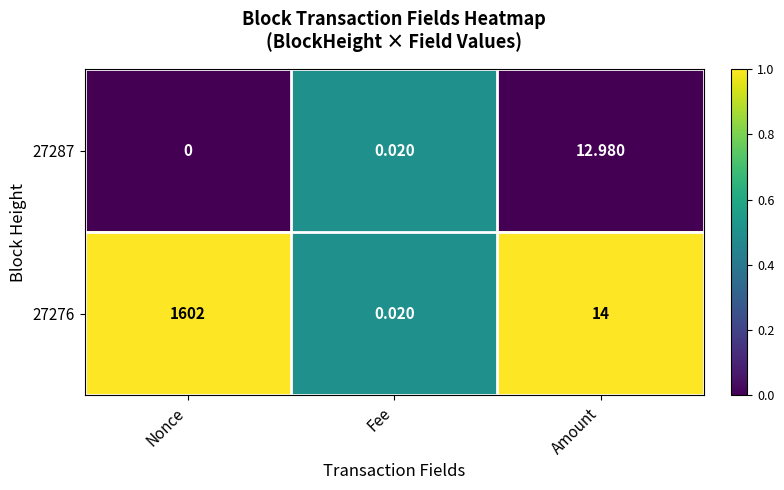

Rank the series at Nonce from highest to lowest value.

27276, 27287